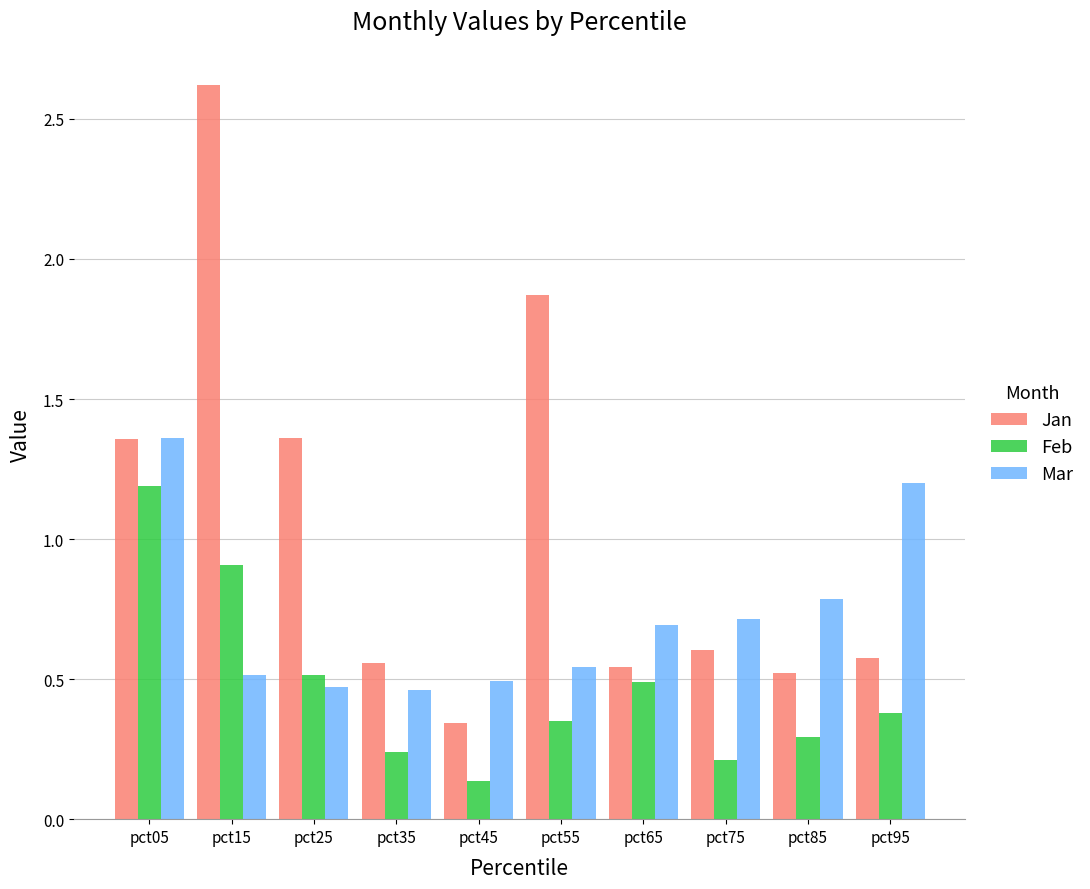

At how many categories does at least one series exceed 0?

10